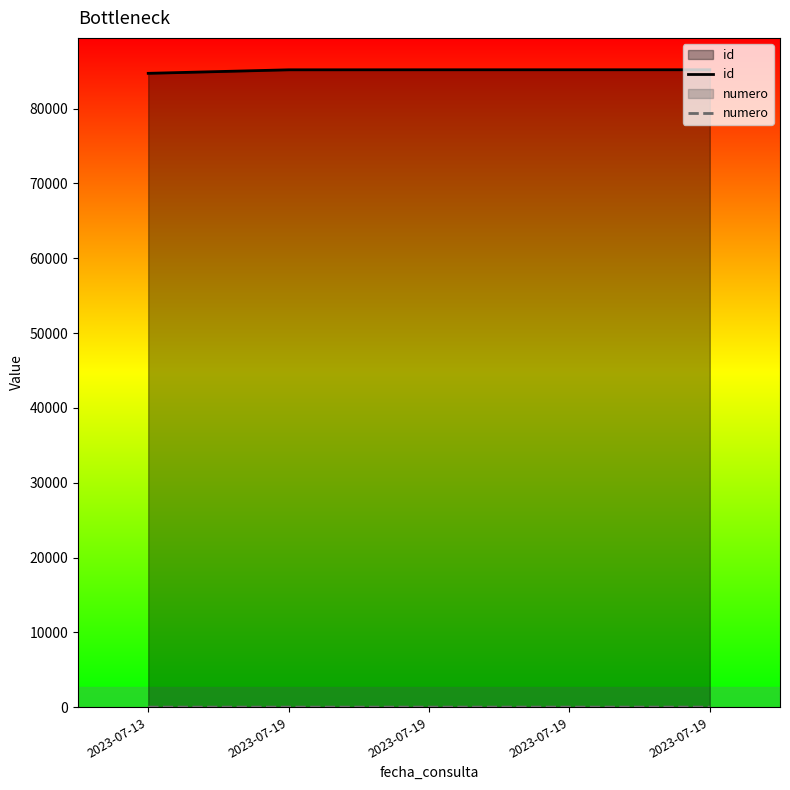

At which label does numero reach its minimum?

2023-07-13